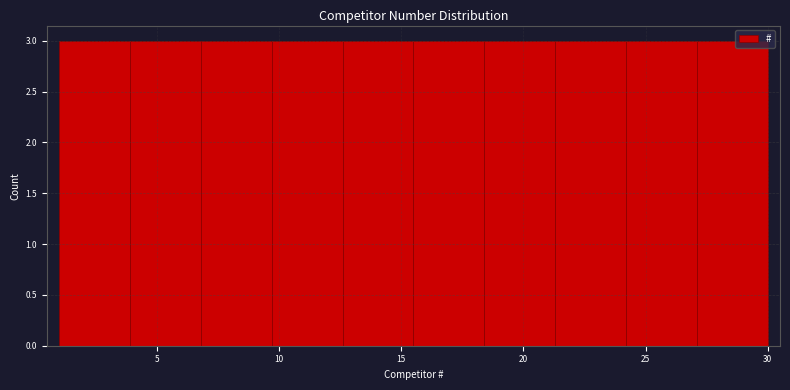

Reading left to right, list every bar in this chart as the range it spans on the x-axis followed by its height. Neither the bar edges nor the heights are printed on the chart, so give them approximately, as read against the axes.

1.0 to 3.9: 3
3.9 to 6.8: 3
6.8 to 9.7: 3
9.7 to 12.6: 3
12.6 to 15.5: 3
15.5 to 18.4: 3
18.4 to 21.3: 3
21.3 to 24.2: 3
24.2 to 27.1: 3
27.1 to 30.0: 3